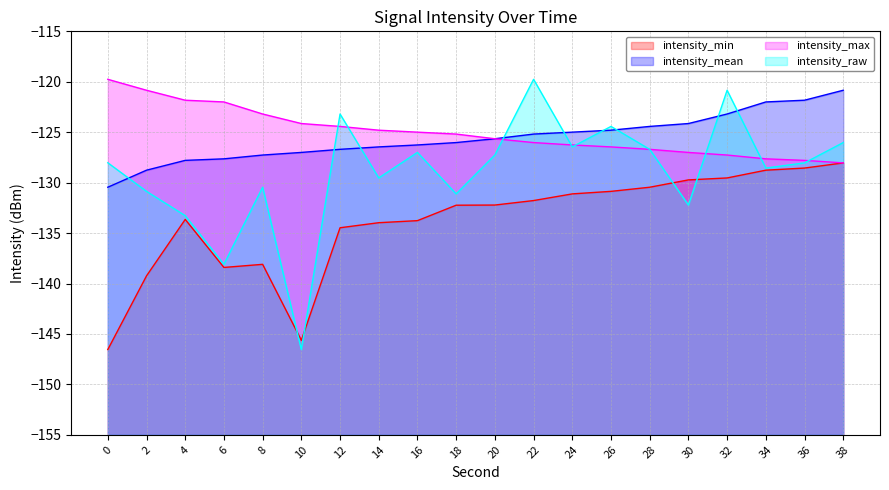

In intensity_min, how many points are higher than both neighbors (excluding endpoints)?

2